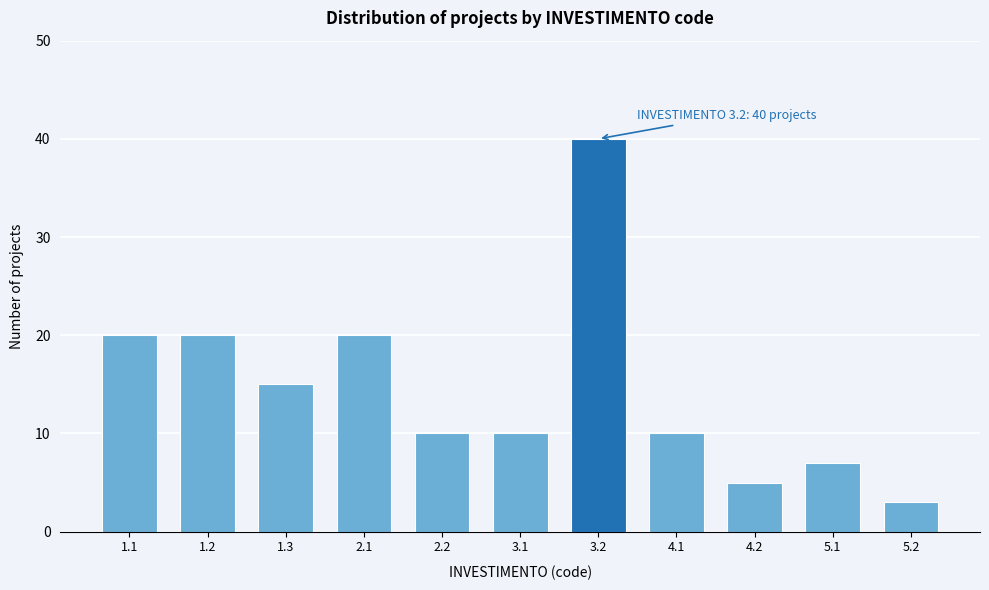

Reading left to right, list all the values displayed in this chart.

1.1=20	1.2=20	1.3=15	2.1=20	2.2=10	3.1=10	3.2=40	4.1=10	4.2=5	5.1=7	5.2=3